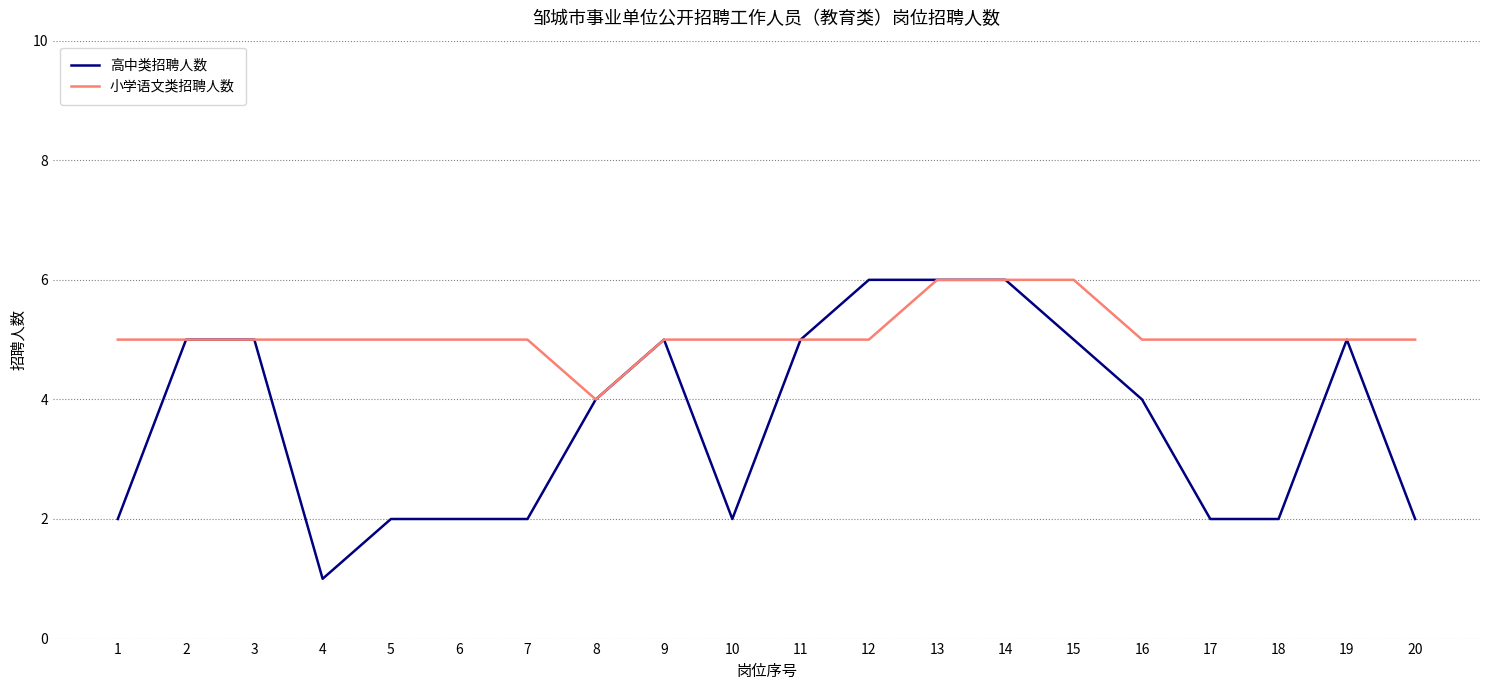

What is the greatest value displayed?

6